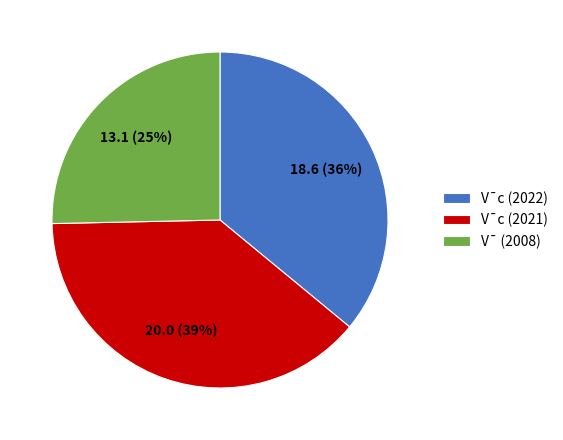

How many segments does this pie chart have?

3